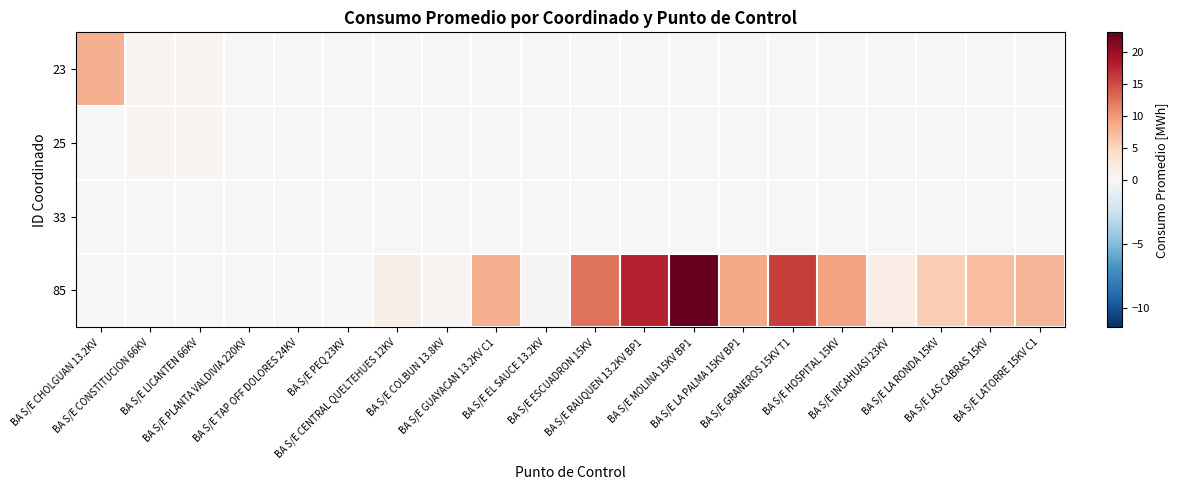

How many data points does each series have?

20